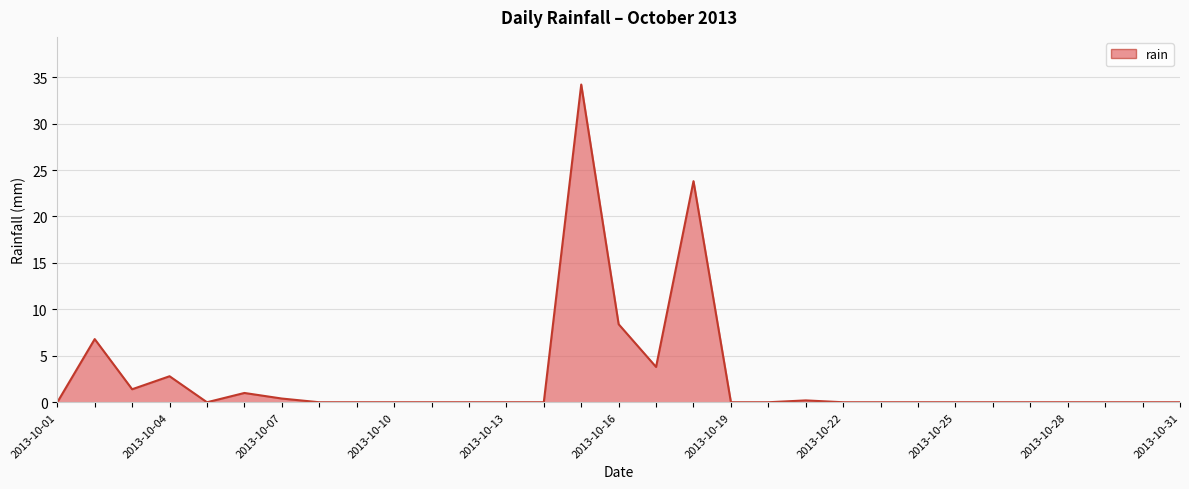

What is the difference between the maximum and minimum values?

34.2